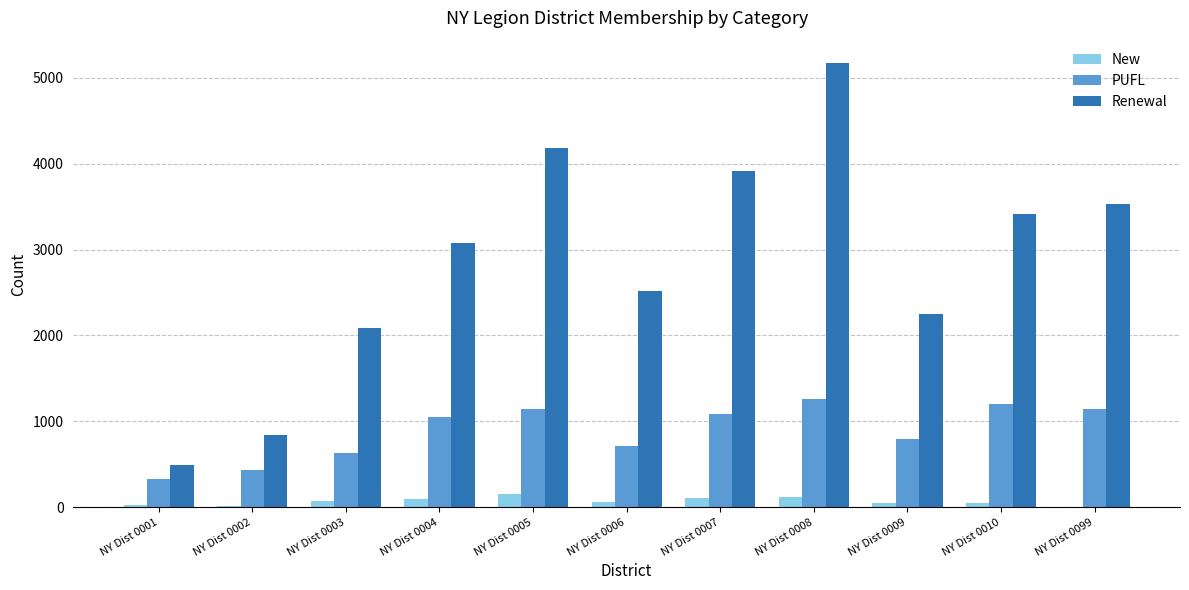

Read the Renewal value at NY Dist 0007, to the nearest 100.

3900